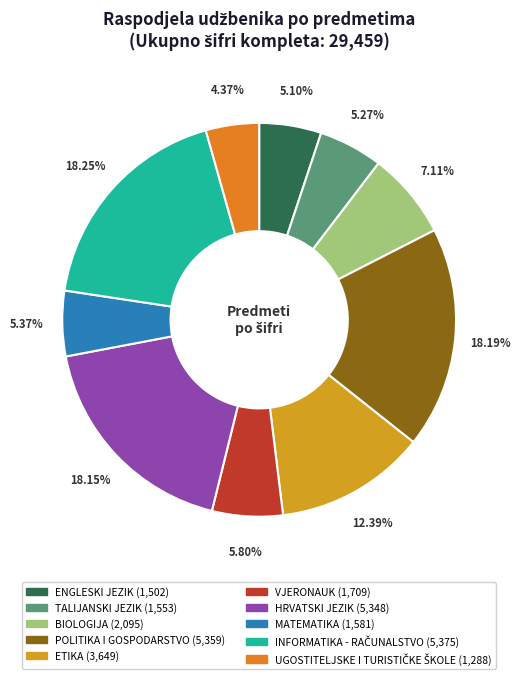

Which has a higher value, INFORMATIKA - RAČUNALSTVO or UGOSTITELJSKE I TURISTIČKE ŠKOLE?

INFORMATIKA - RAČUNALSTVO